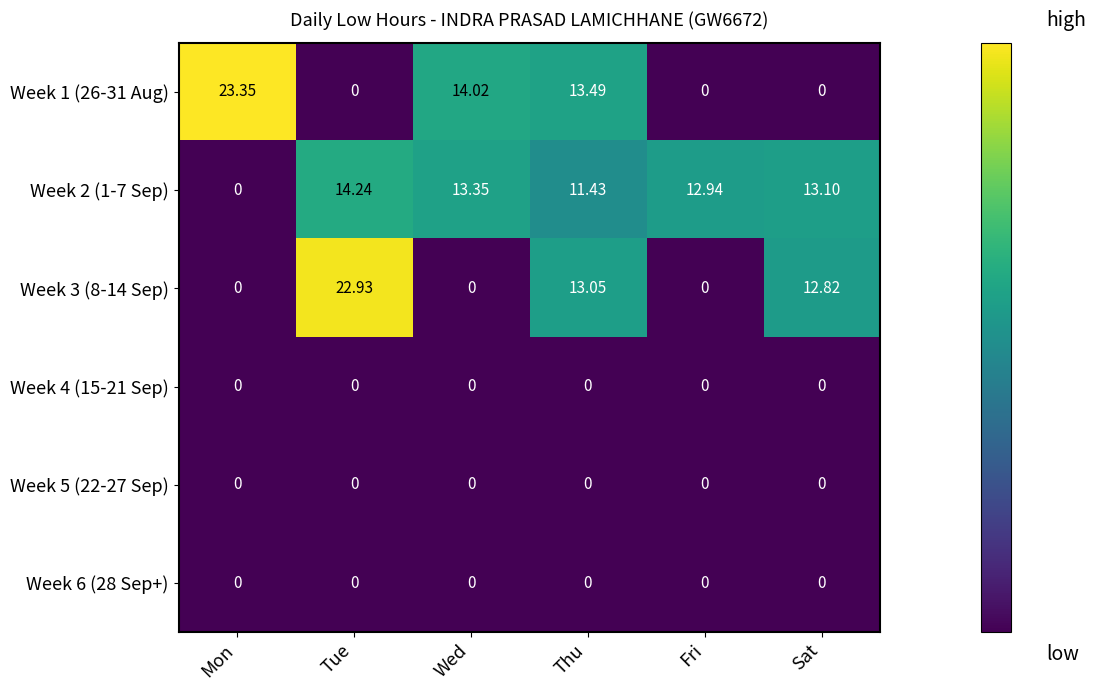

At which category is the sum across all series the highest?

Thu